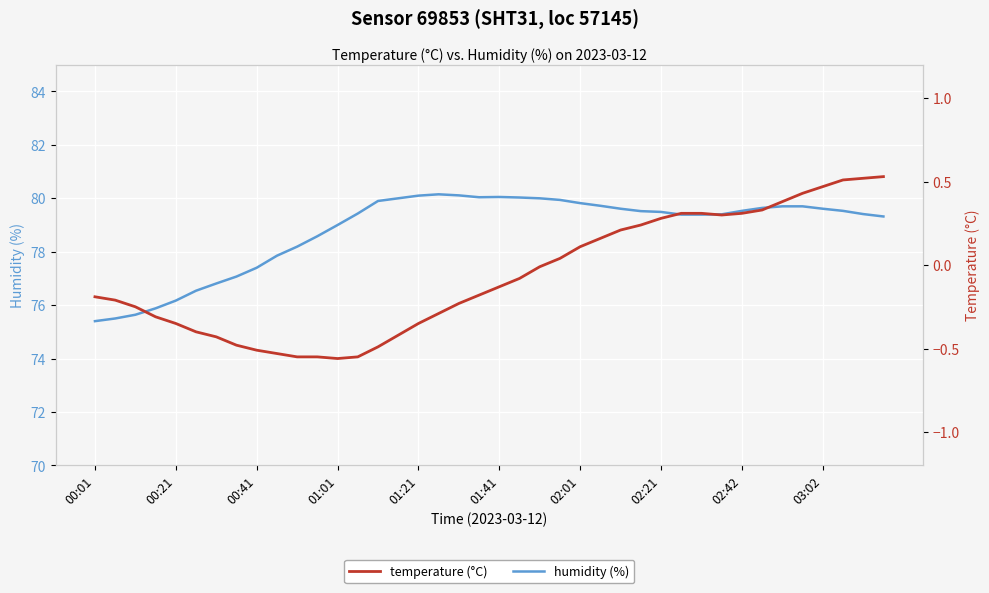

Reading left to right, what are all the values shown in this chart?

humidity (%): 75.4	75.5	75.6	75.9	76.2	76.5	76.8	77.1	77.4	77.8	78.2	78.6	79.0	79.4	79.9	80.0	80.1	80.2	80.1	80.0	80.0	80.0	80.0	79.9	79.8	79.7	79.6	79.5	79.5	79.4	79.4	79.4	79.5	79.6	79.7	79.7	79.6	79.5	79.4	79.3
temperature (°C): -0.2	-0.2	-0.2	-0.3	-0.3	-0.4	-0.4	-0.5	-0.5	-0.5	-0.6	-0.6	-0.6	-0.6	-0.5	-0.4	-0.3	-0.3	-0.2	-0.2	-0.1	-0.1	-0.0	0.0	0.1	0.2	0.2	0.2	0.3	0.3	0.3	0.3	0.3	0.3	0.4	0.4	0.5	0.5	0.5	0.5